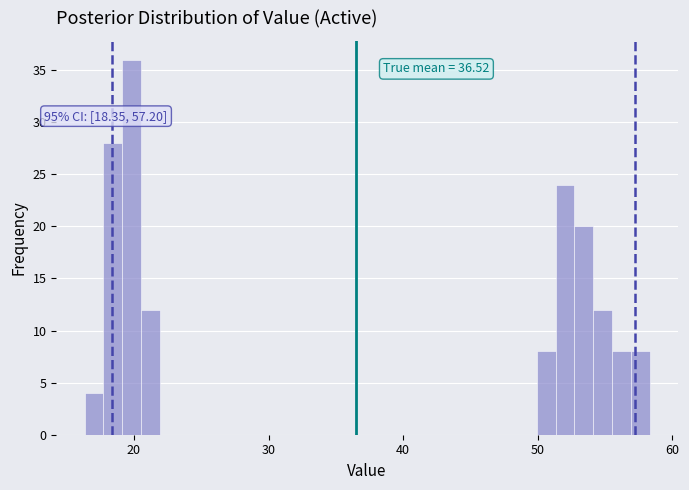

Around what value on the x-axis is the tallest bar? Give the approximate position of its centre, as read against the axis.

20